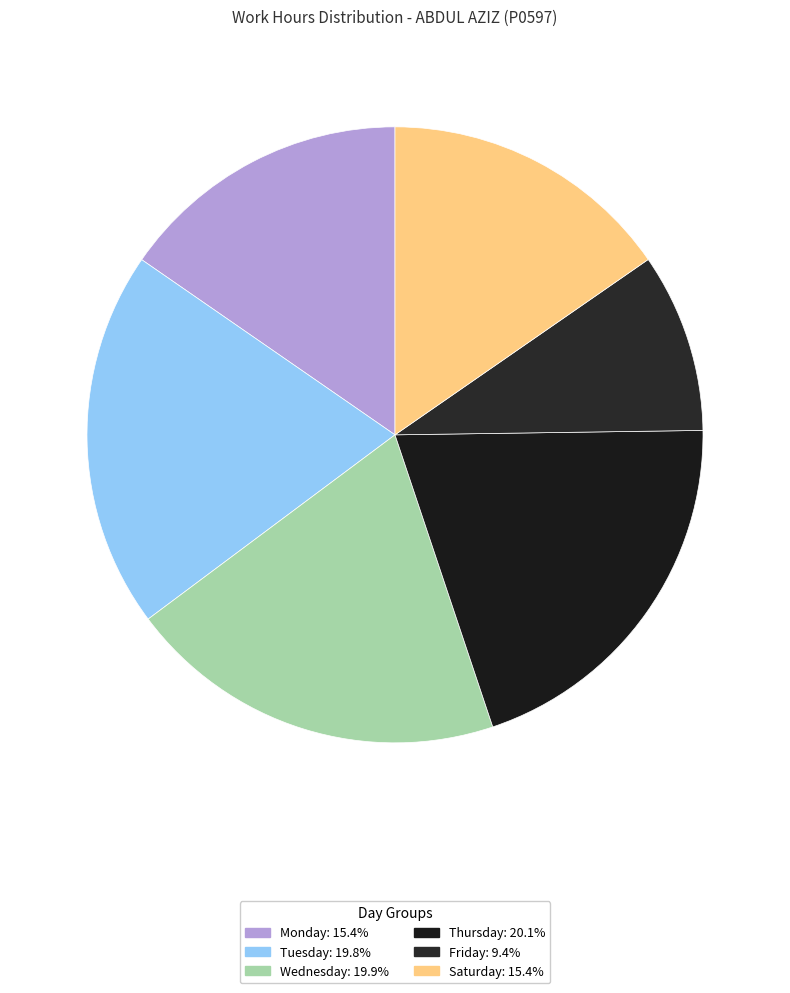

How many segments does this pie chart have?

6